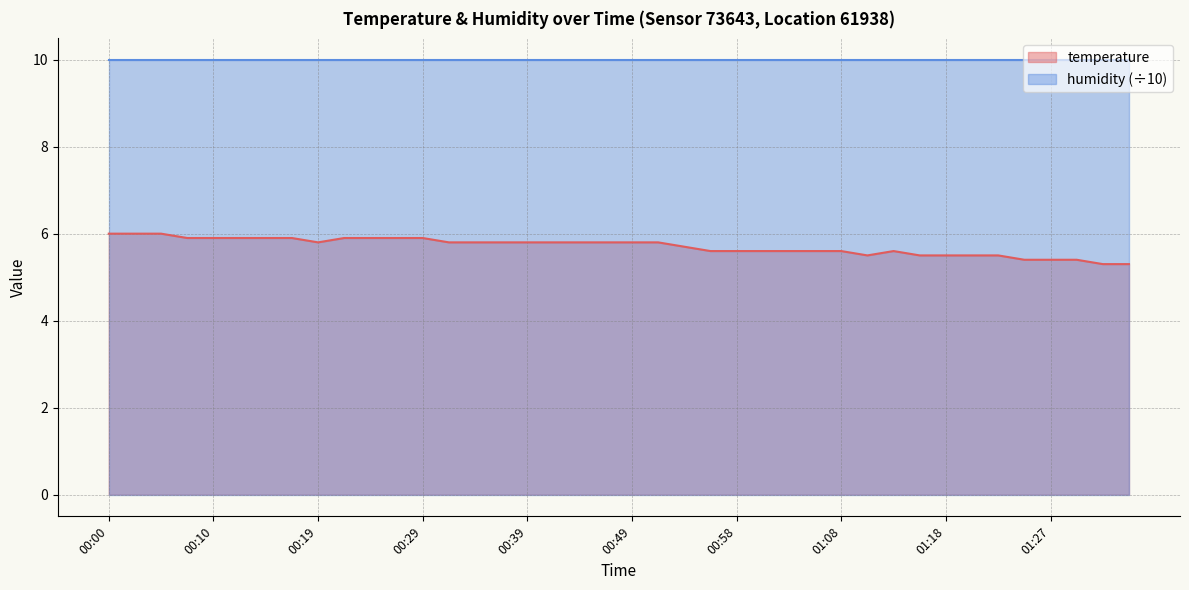

Rank the categories by value from highest to lowest.

00:00, 00:02, 00:05, 00:07, 00:10, 00:12, 00:15, 00:17, 00:22, 00:24, 00:27, 00:29, 00:19, 00:32, 00:34, 00:36, 00:39, 00:41, 00:44, 00:46, 00:49, 00:51, 00:53, 00:56, 00:58, 01:01, 01:03, 01:06, 01:08, 01:13, 01:10, 01:15, 01:18, 01:20, 01:23, 01:25, 01:27, 01:30, 01:32, 01:35